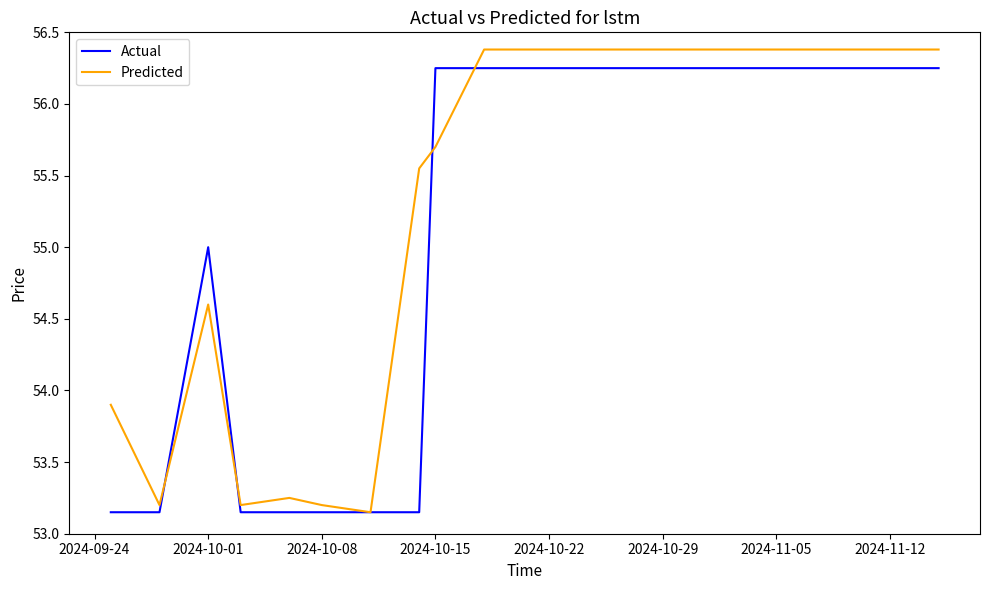

What is the maximum value for Predicted?

56.4